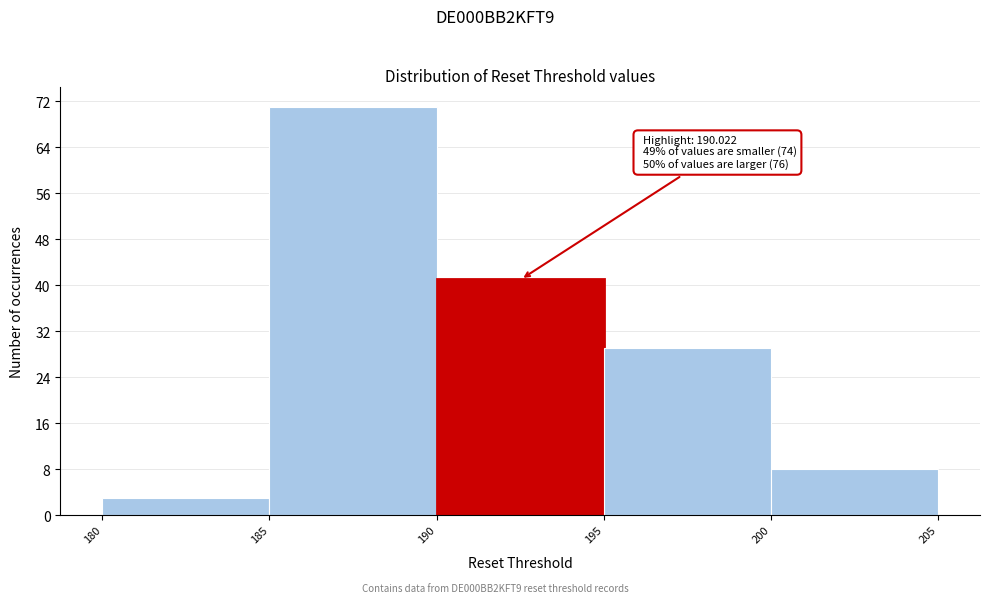

Over which range of the x-axis is the bar tallest?

185 to 190